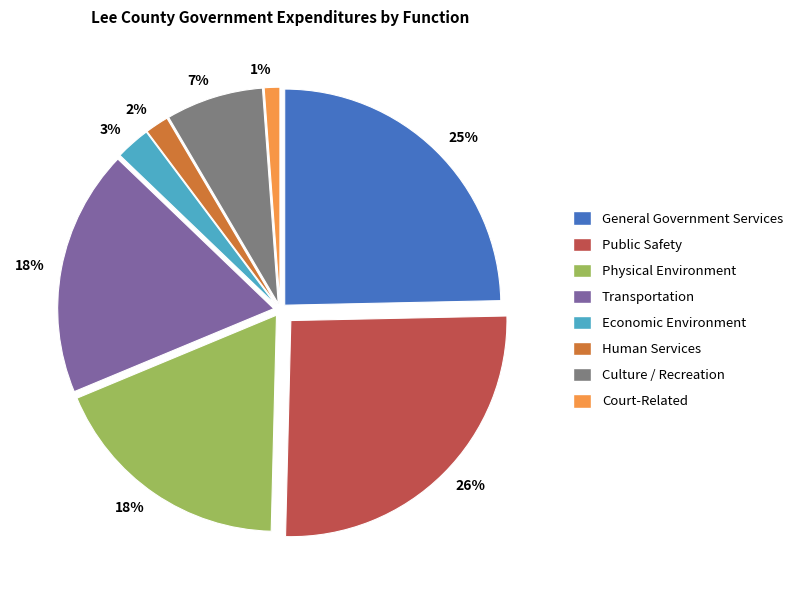

To the nearest percent, what percentage of the pie is Economic Environment?

3%